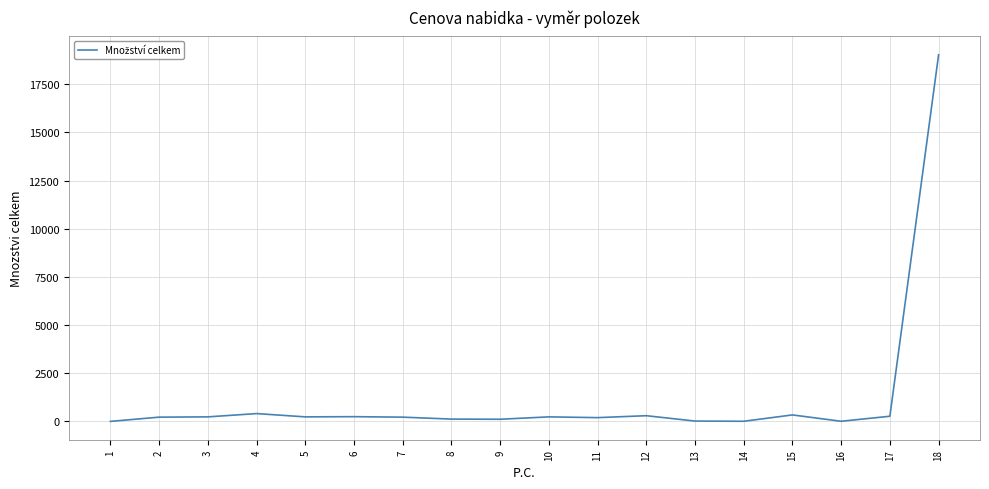

What is the difference between the maximum and minimum values?

19028.2